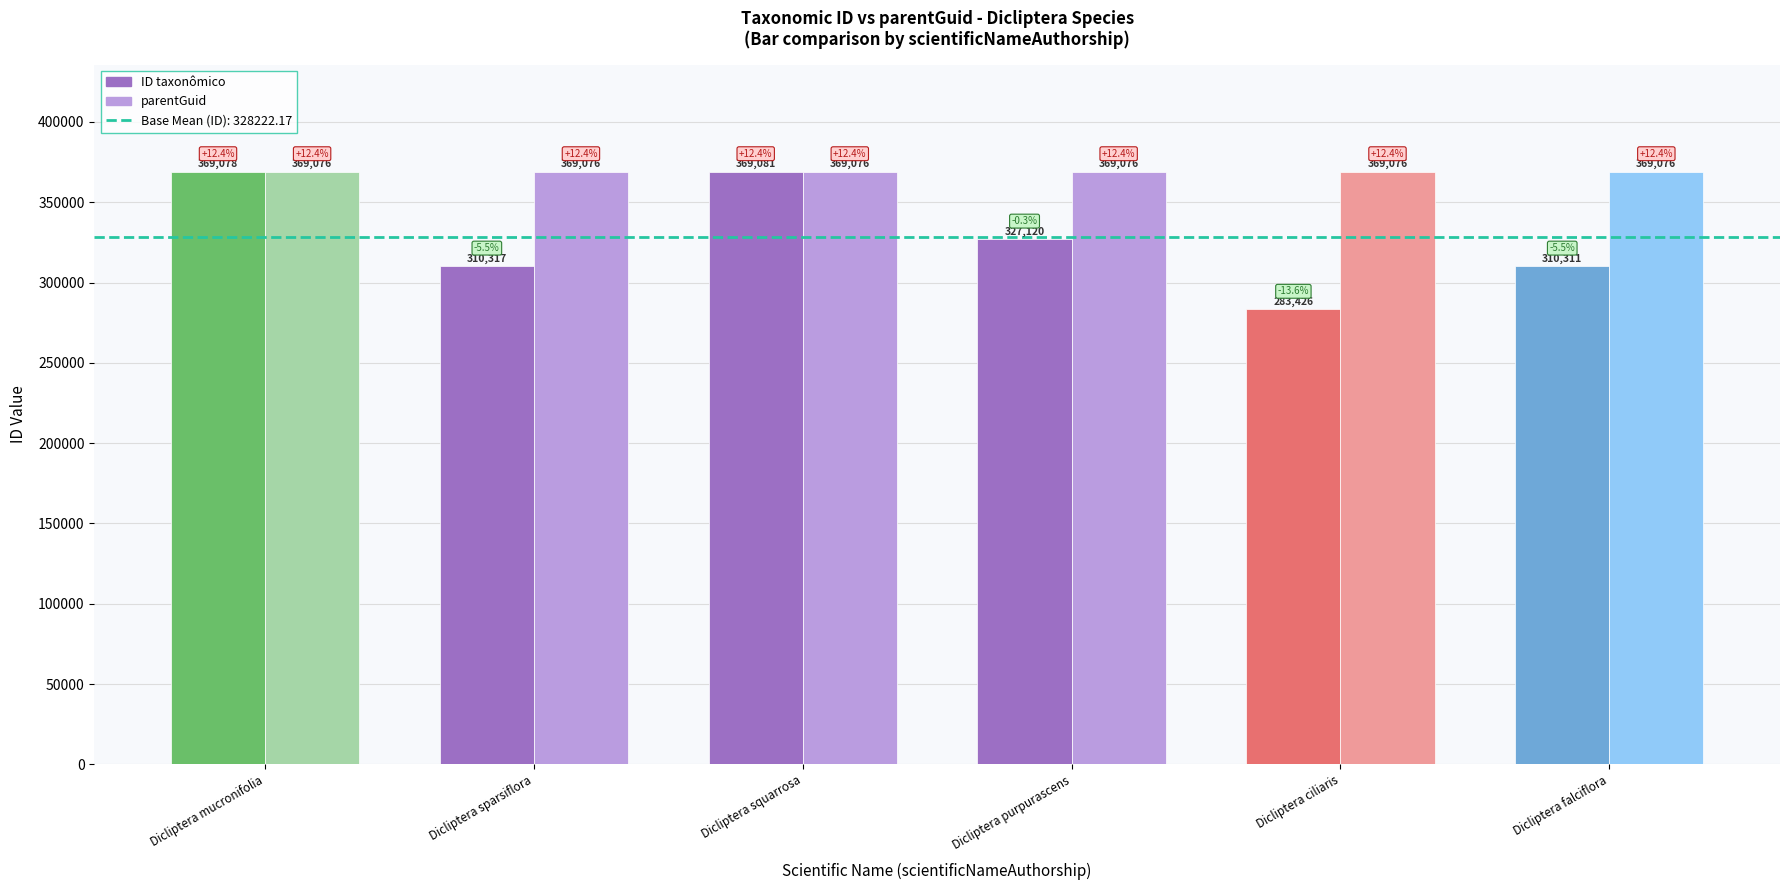

List the series in order of their overall mean, highest first.

parentGuid, ID taxonômico